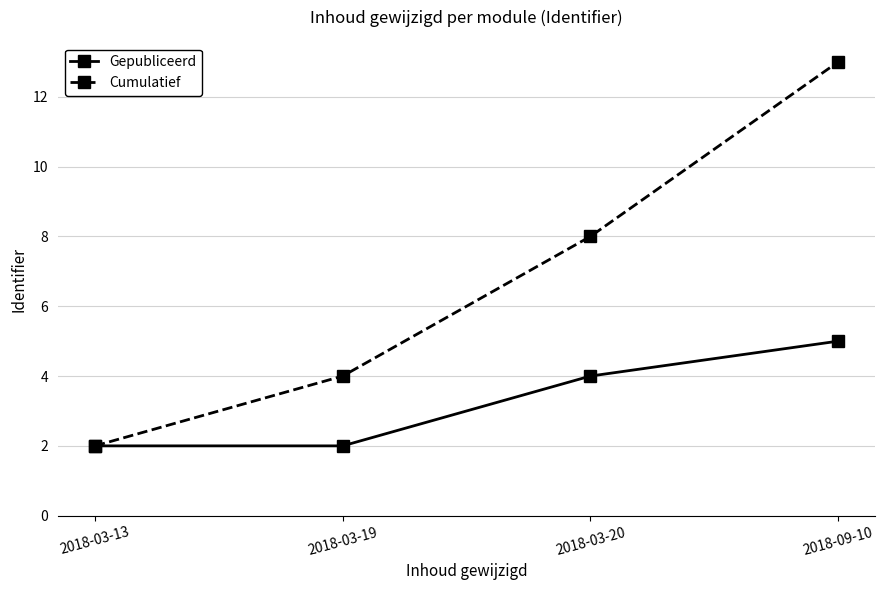

What is the total value across all series at 2018-03-20?

12